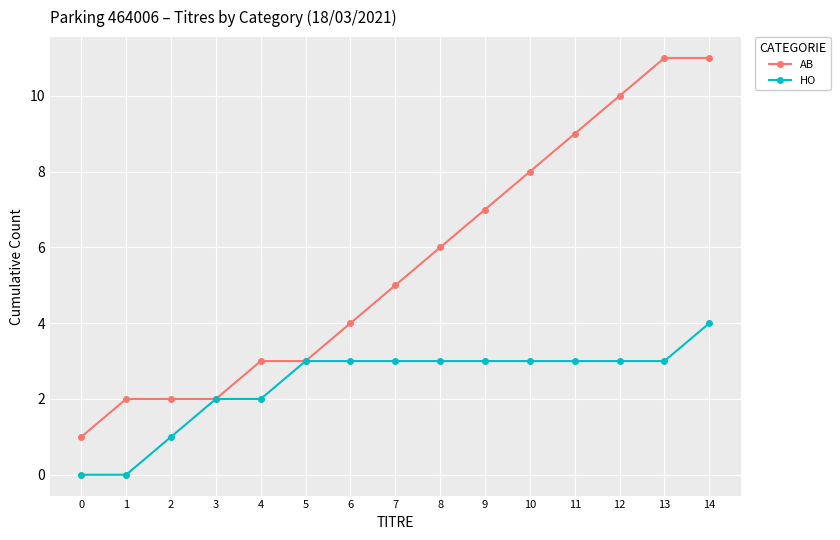

What is the difference between the AB values at 3 and 5?

1